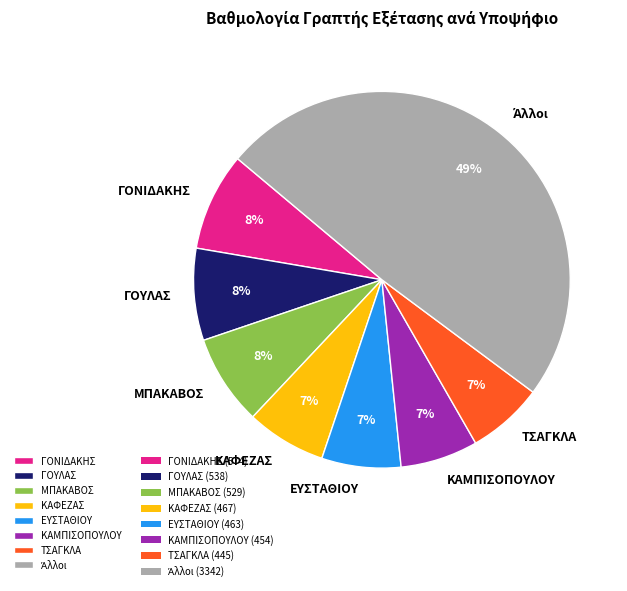

To the nearest percent, what percentage of the pie is ΤΣΑΓΚΛΑ?

7%